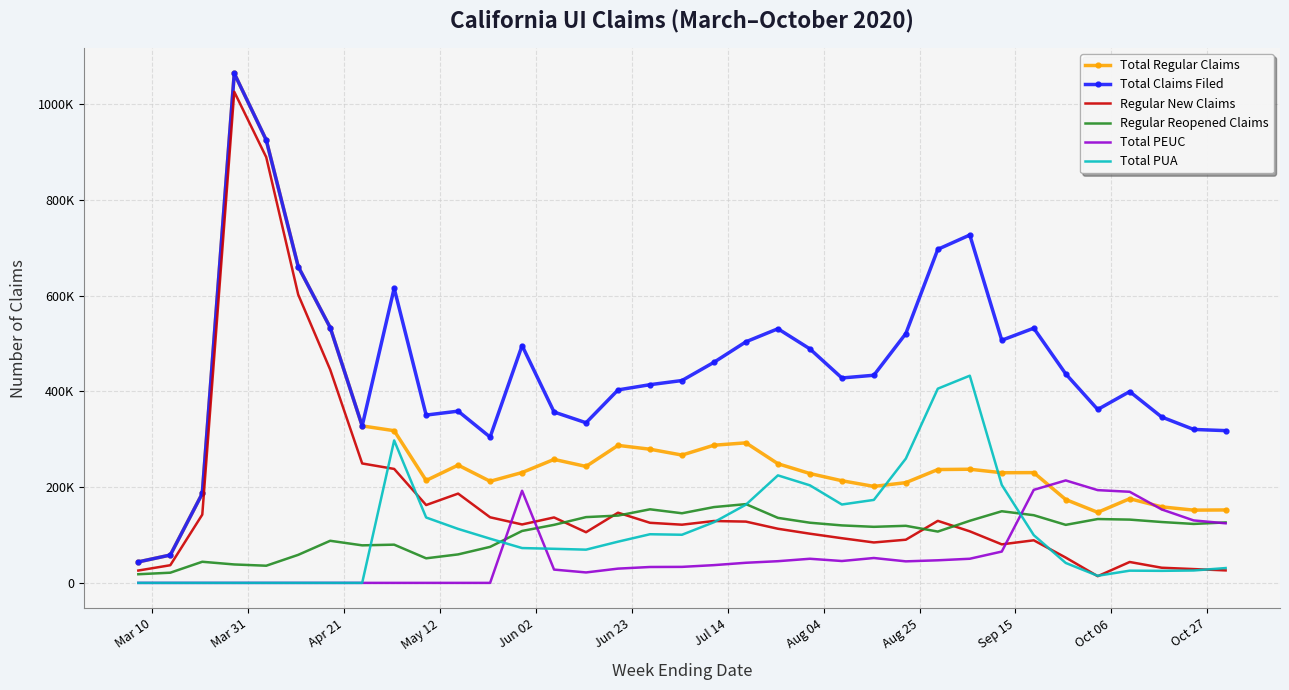

What are all the series names shown in the legend?

Total Regular Claims, Total Claims Filed, Regular New Claims, Regular Reopened Claims, Total PEUC, Total PUA